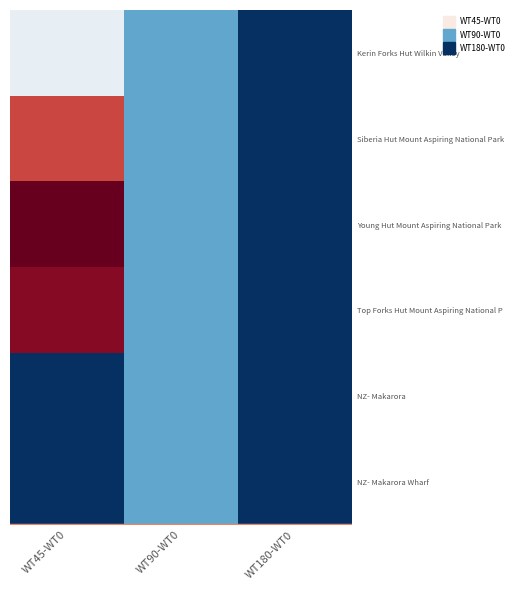

At WT90-WT0, list the series in order from smallest to largest.

Kerin Forks Hut Wilkin Valley, Siberia Hut Mount Aspiring National Park, Young Hut Mount Aspiring National Park, Top Forks Hut Mount Aspiring National P, NZ- Makarora, NZ- Makarora Wharf